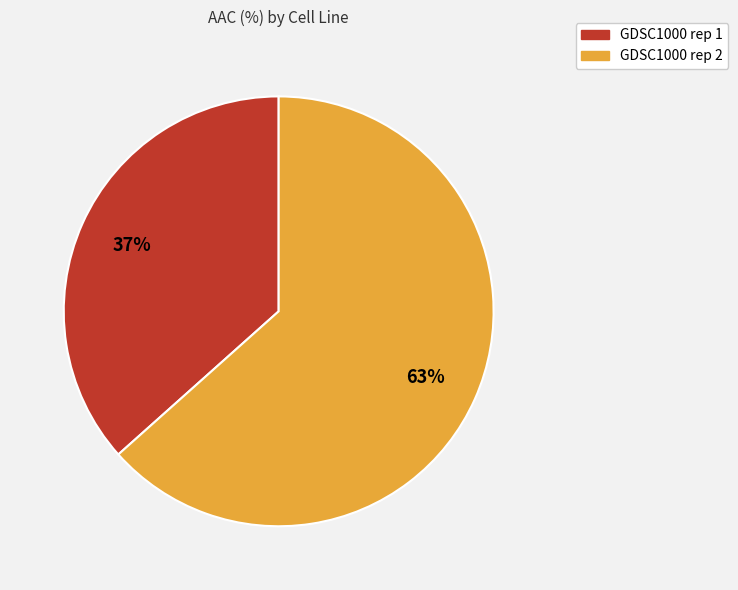

Approximately how many times larger is the value at GDSC1000 rep 2 compared to GDSC1000 rep 1?

1.7